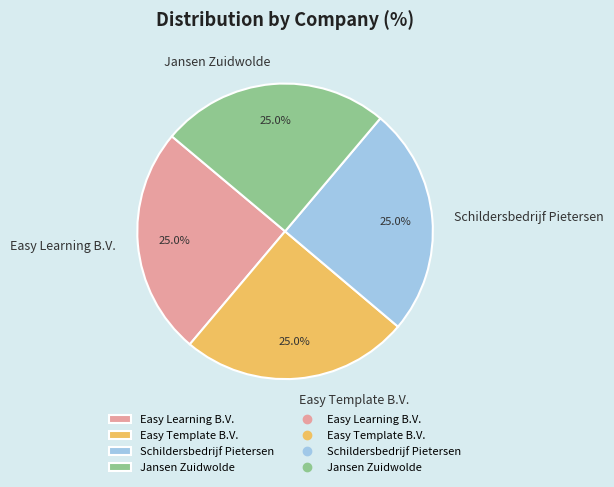

Is Easy Template B.V. the majority of the pie?

No